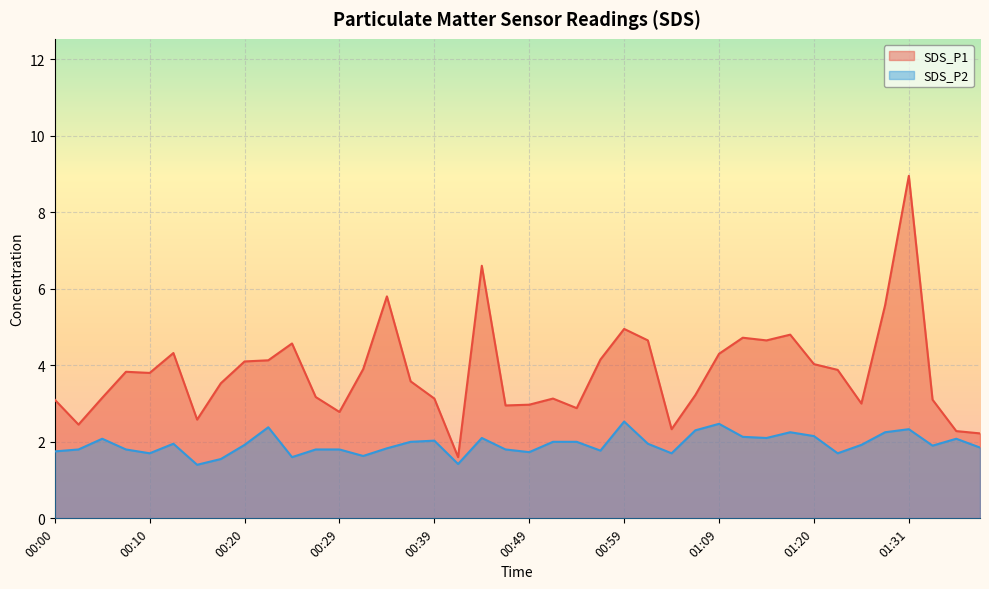

The value of SDS_P2 at 01:17 is 1.0. True or false?

False